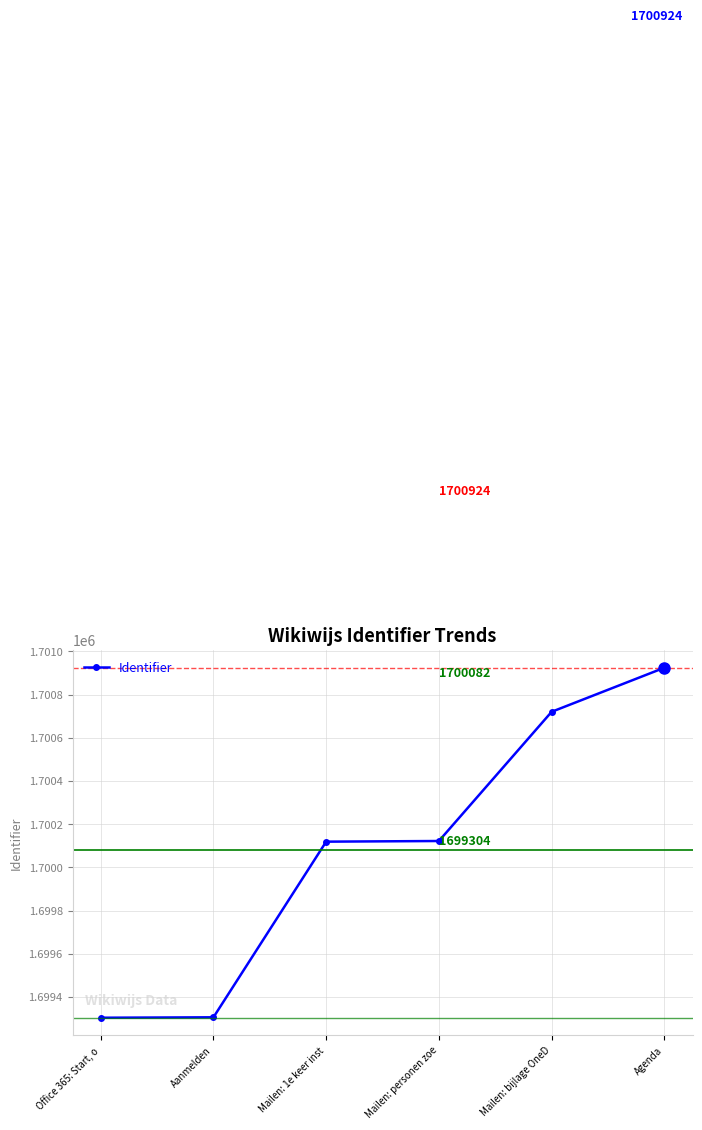

What is the value of the 5th point from the left?

1700720